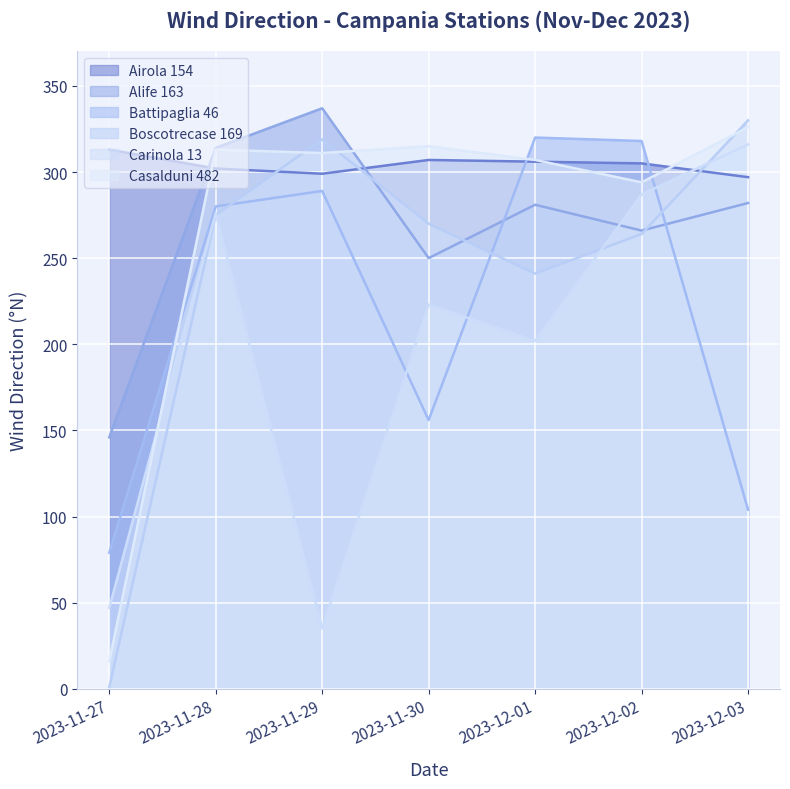

At how many categories does at least one series exceed 221?

7